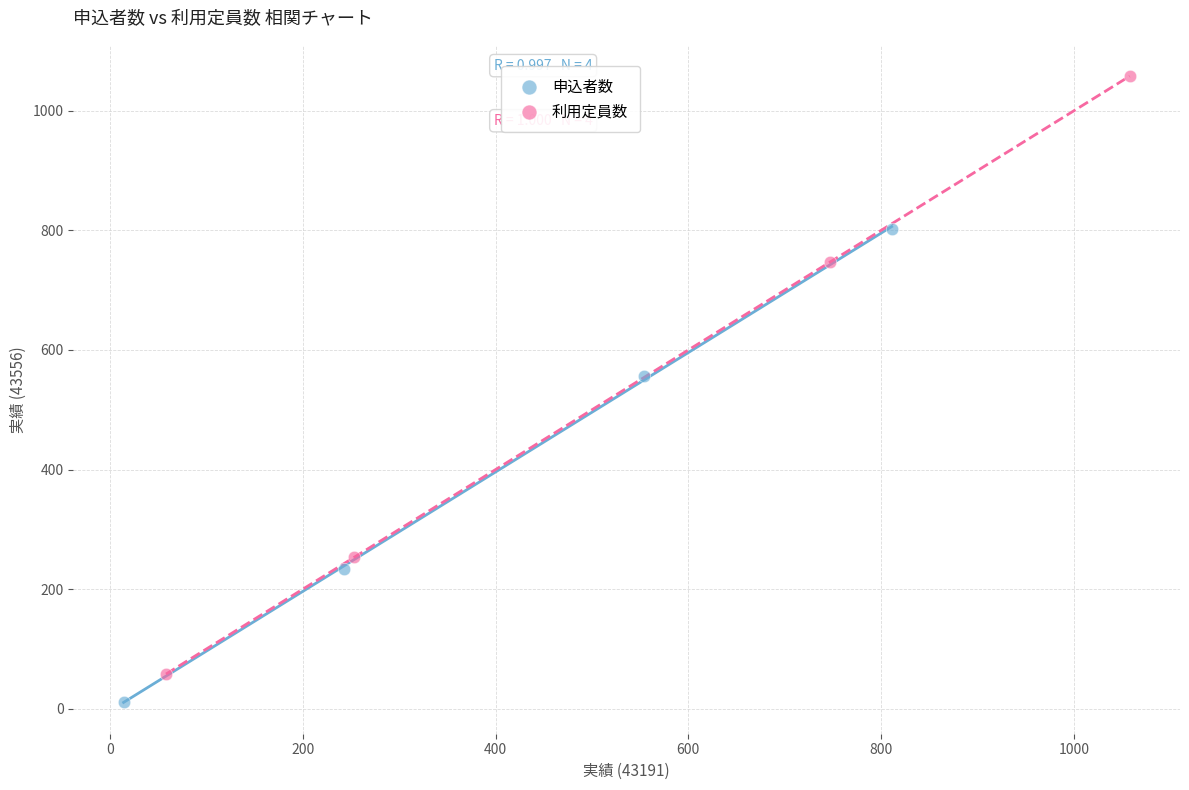

Which series contains the highest Y value?

利用定員数